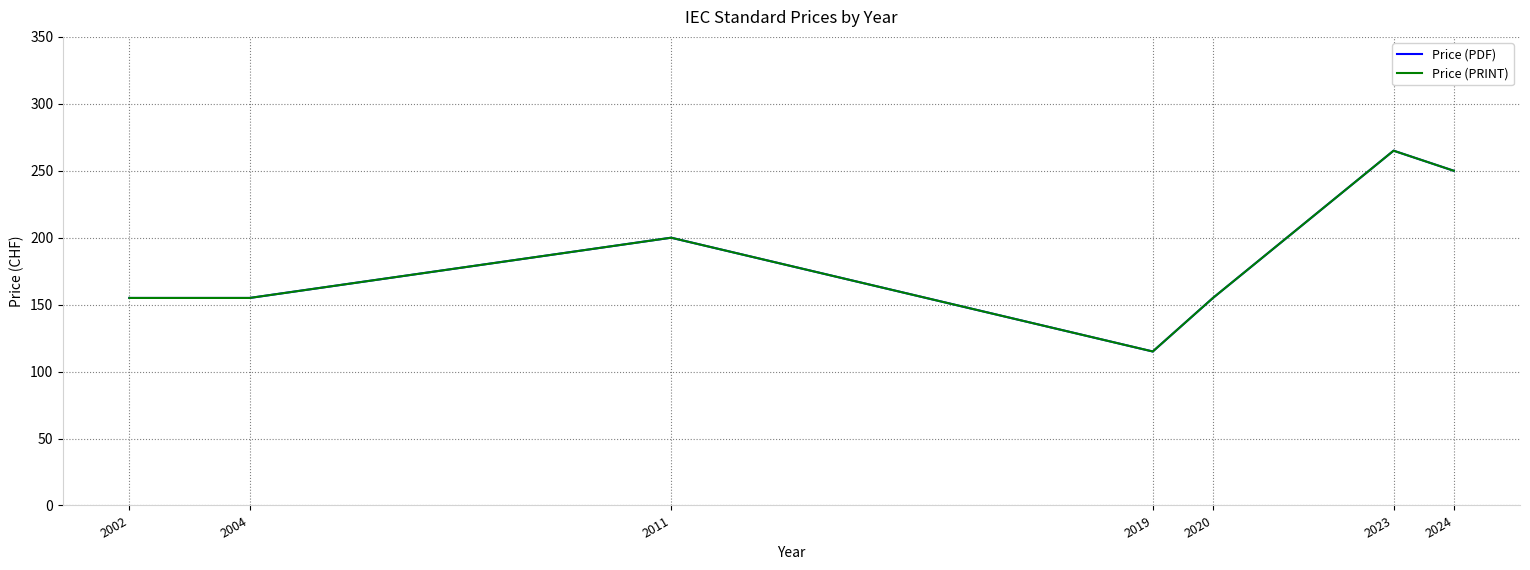

How many interior local valleys does the Price (PRINT) series have?

1